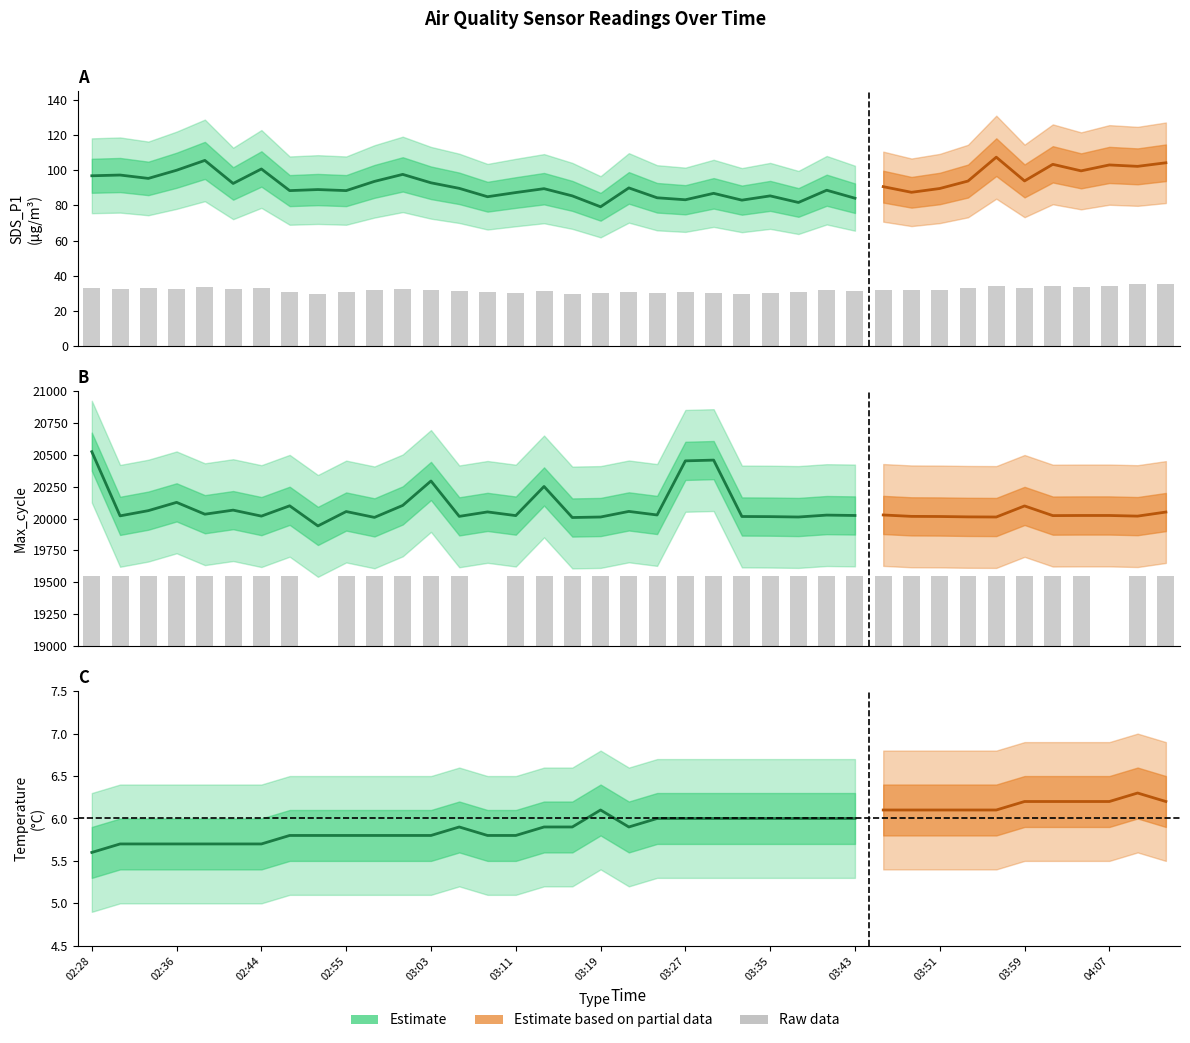

What is the value of the Min_cycle bar at the 4th from the left?

19550.0